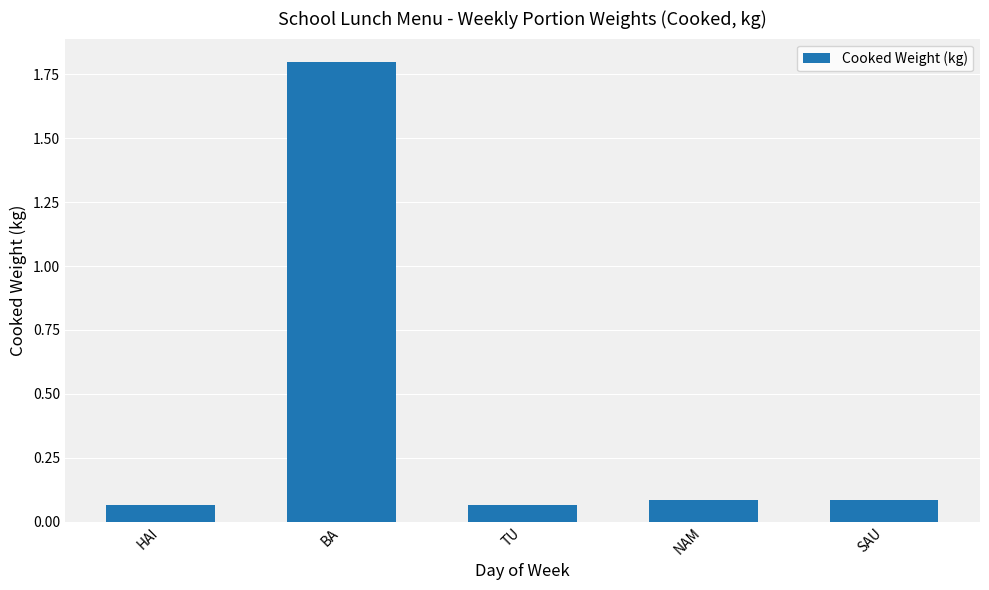

Are the bars horizontal?

No